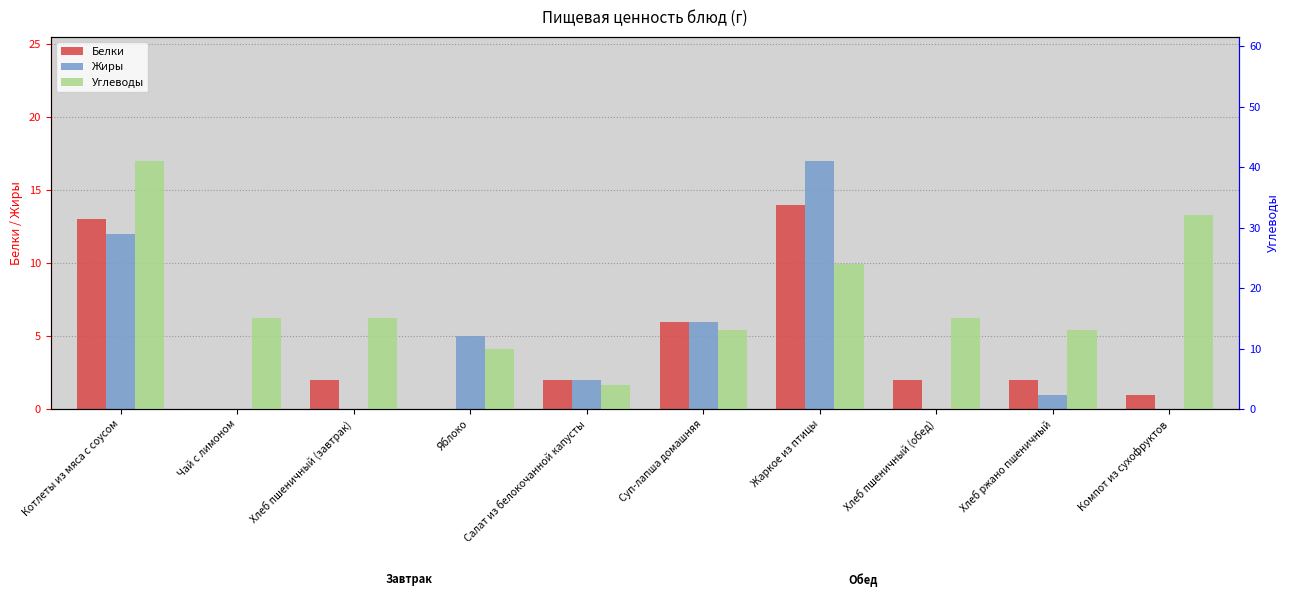

What is the difference between the maximum and minimum values in the Жиры series?

17